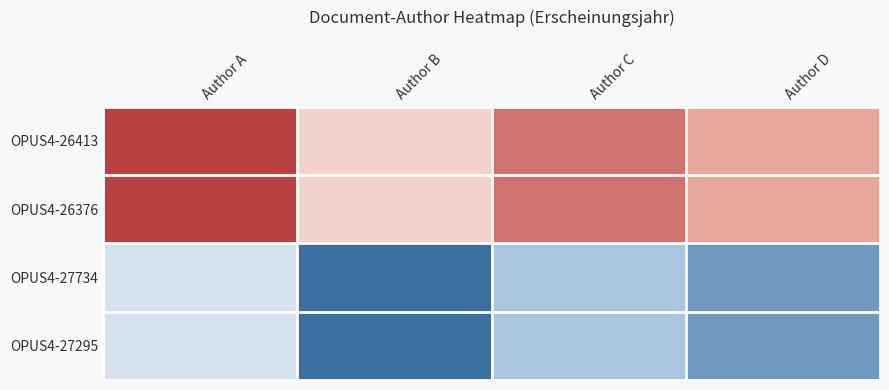

What is the minimum value shown in the chart?

-0.8